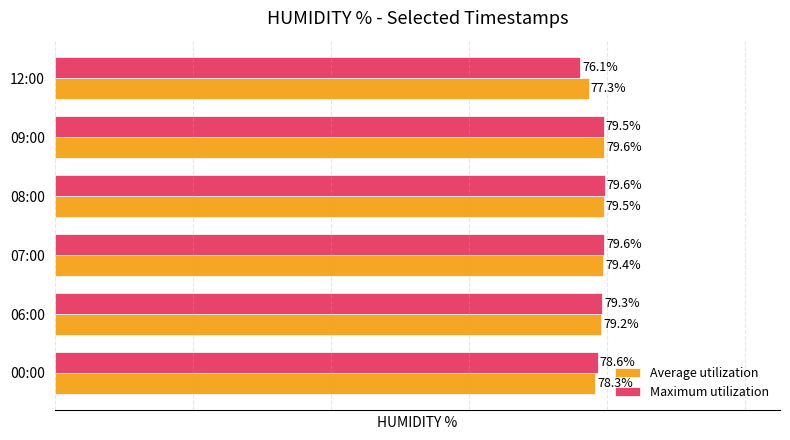

Which category has the lowest value in the Maximum utilization series?

12:00